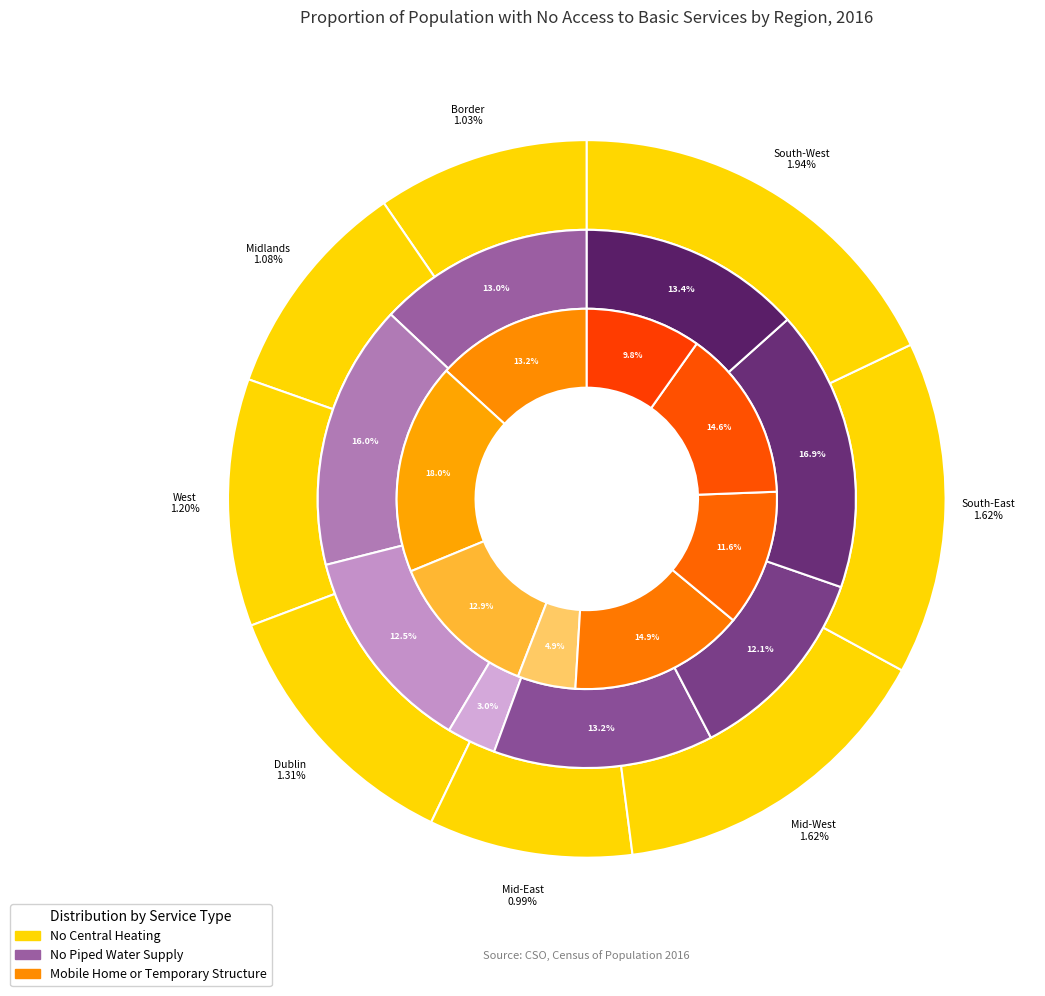

Between 4 and no_piped_water, which is larger?

no_piped_water